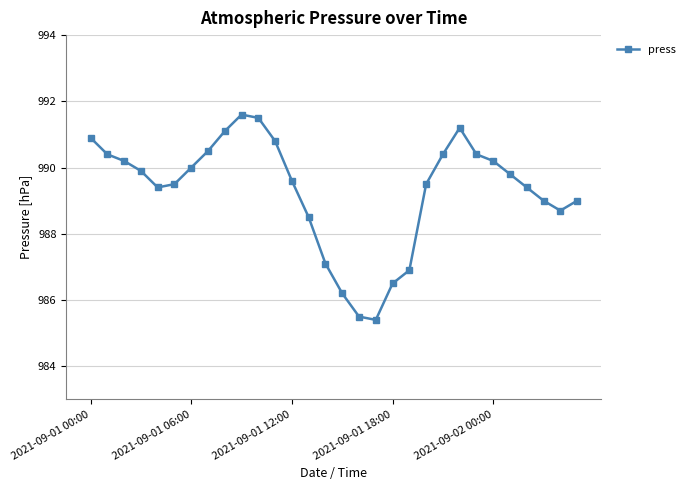

What is the minimum value shown in the chart?

985.4